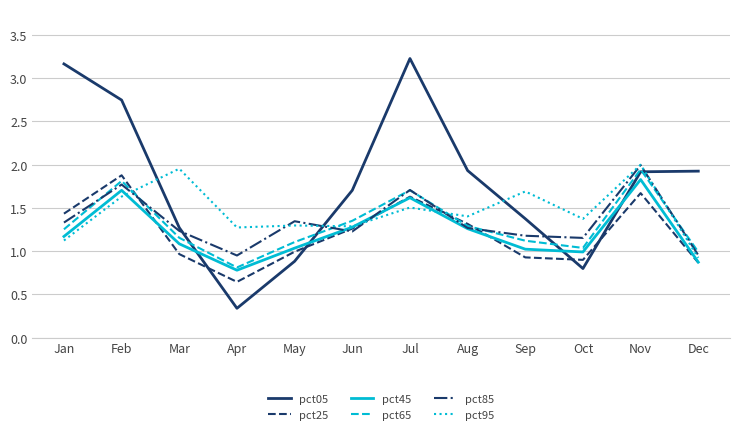

The pct45 series shows 1.0 at May. True or false?

True